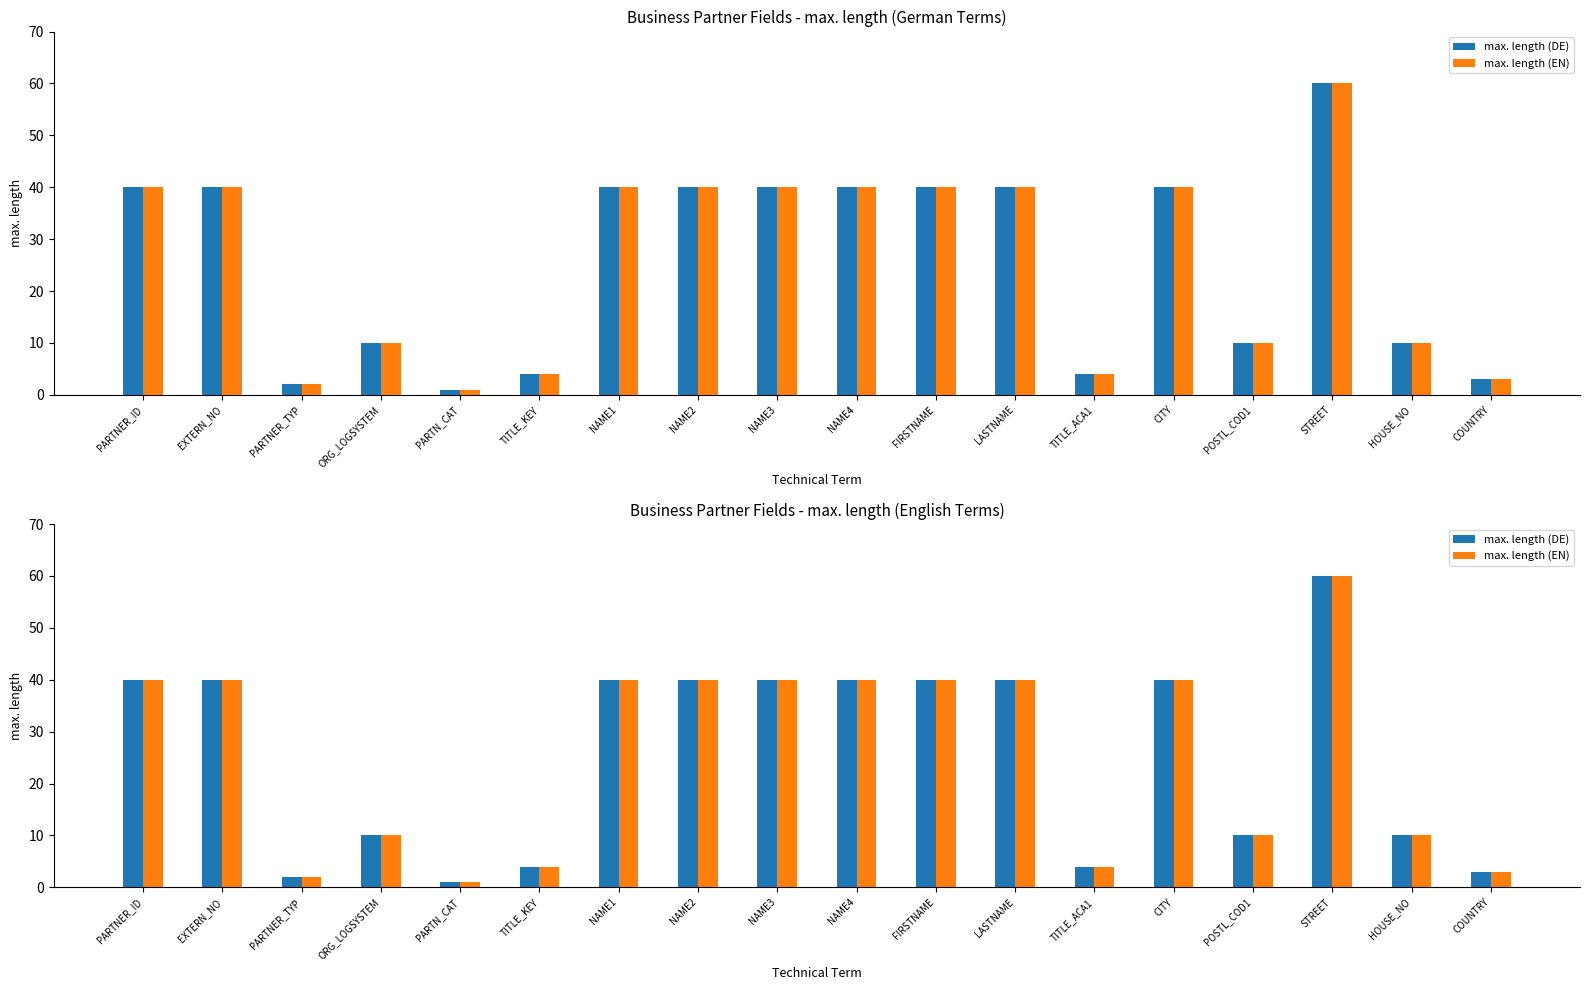

Which has a higher value, STREET or PARTNER_ID?

STREET